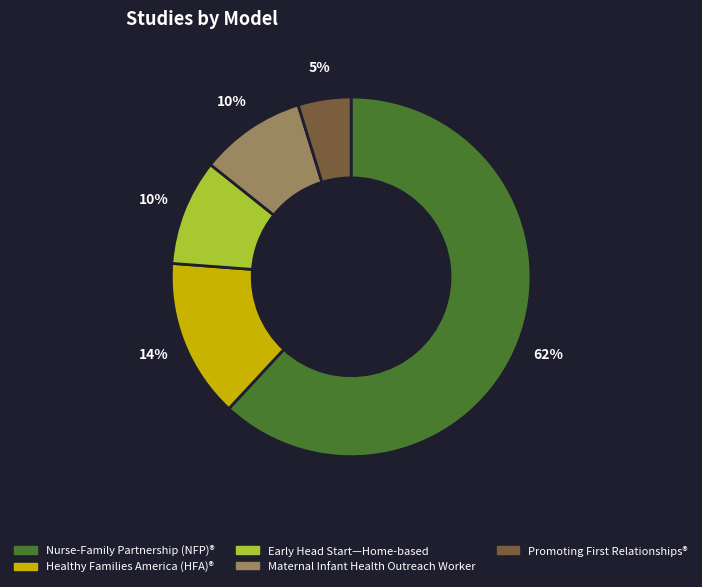

Is there any slice that represents more than half of the pie?

Yes